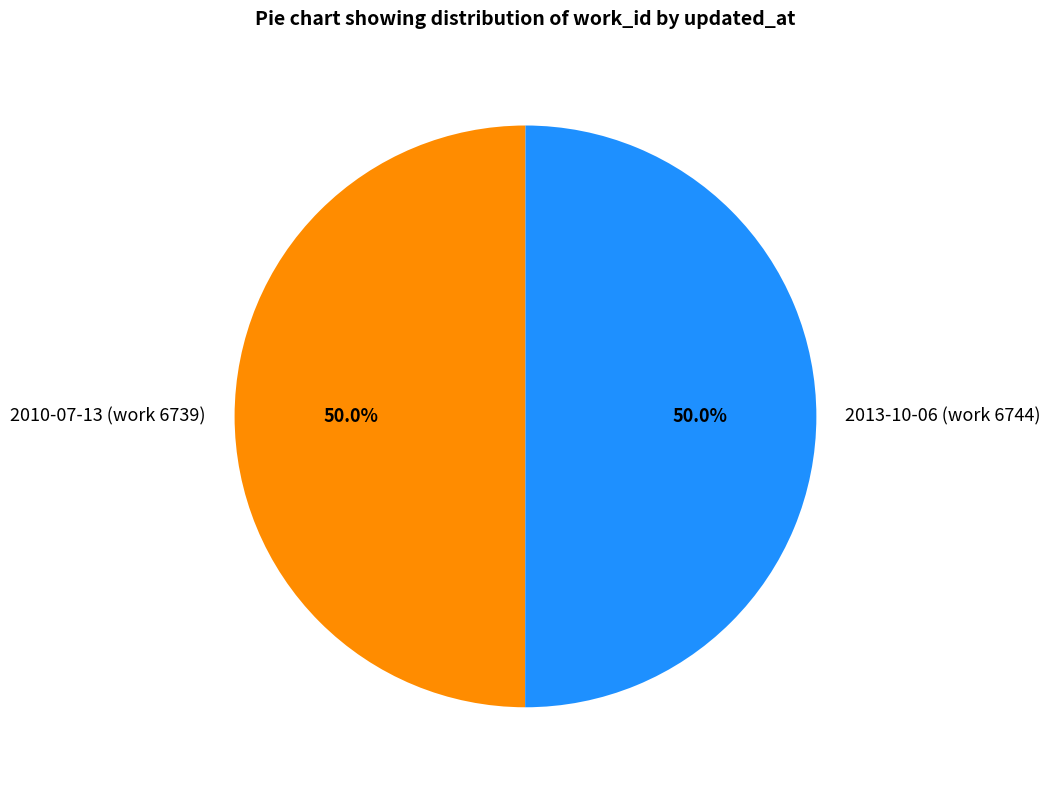

How many segments does this pie chart have?

2